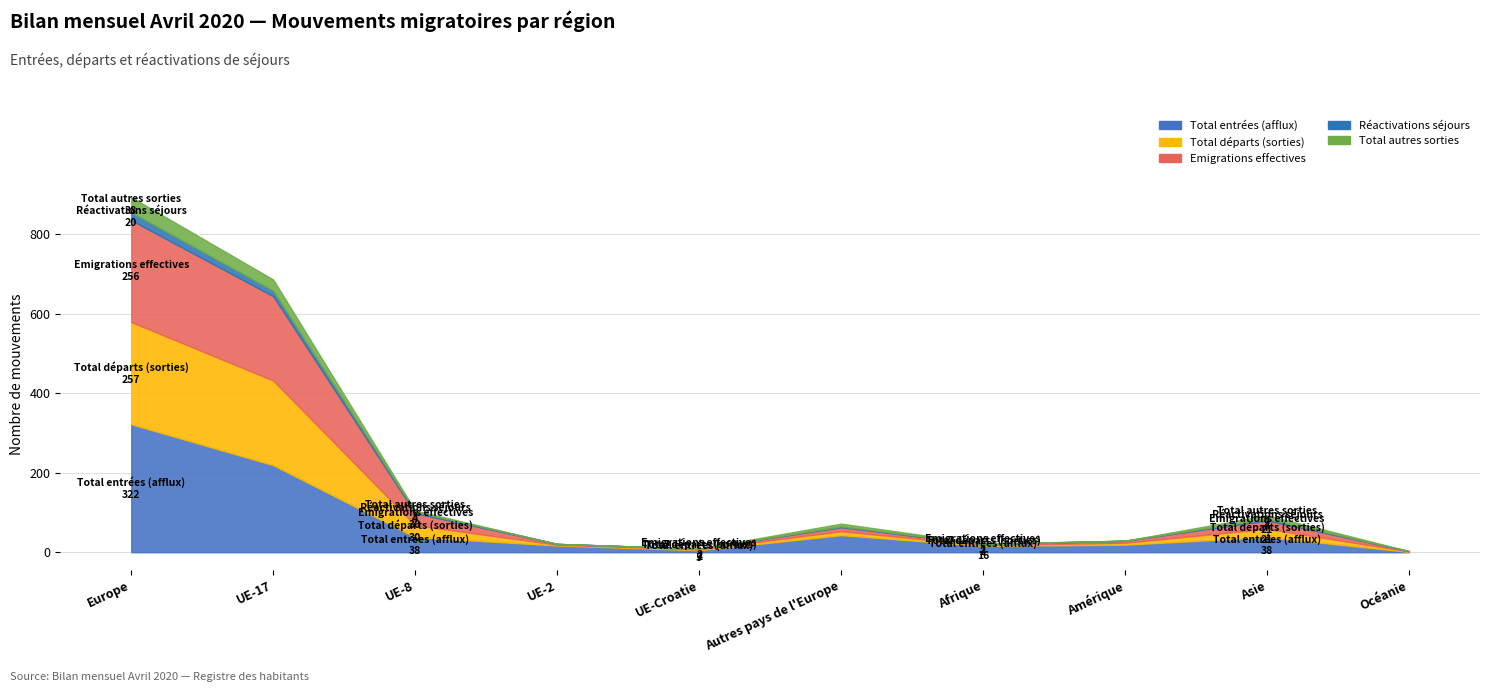

Which category has the highest value in the Total entrées (afflux) series?

Europe